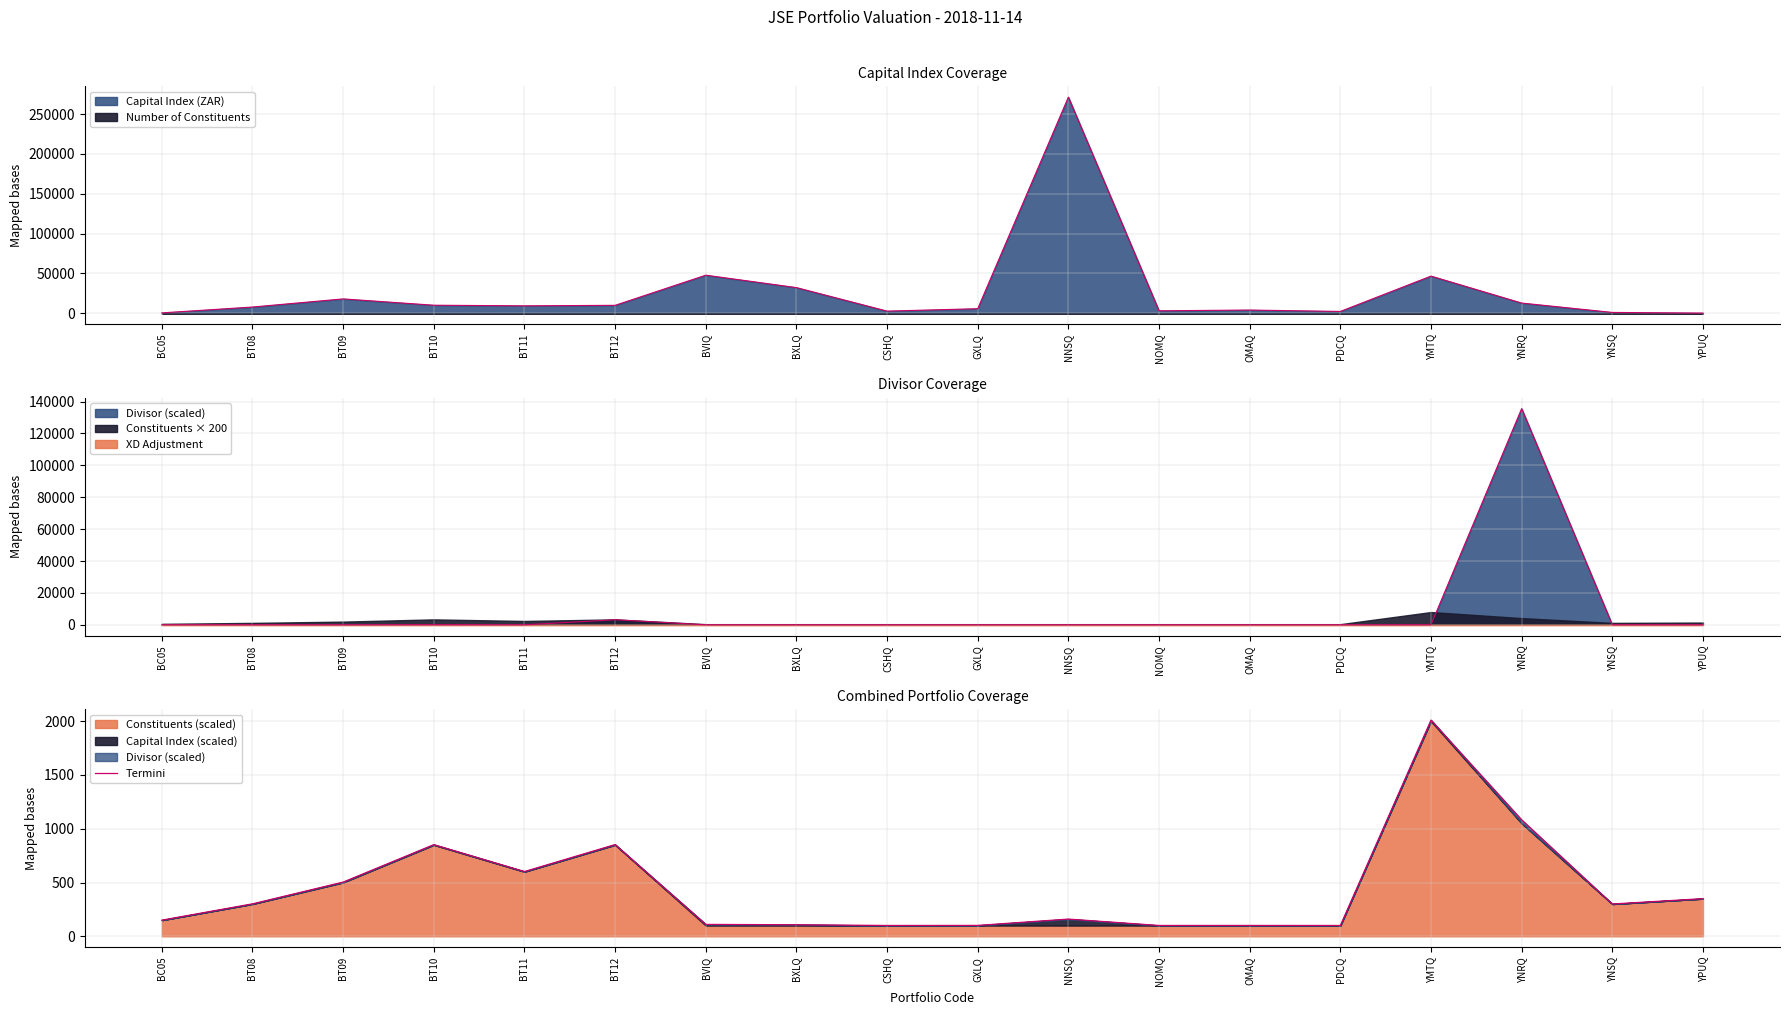

What is the approximate value at GXLQ?

101.3